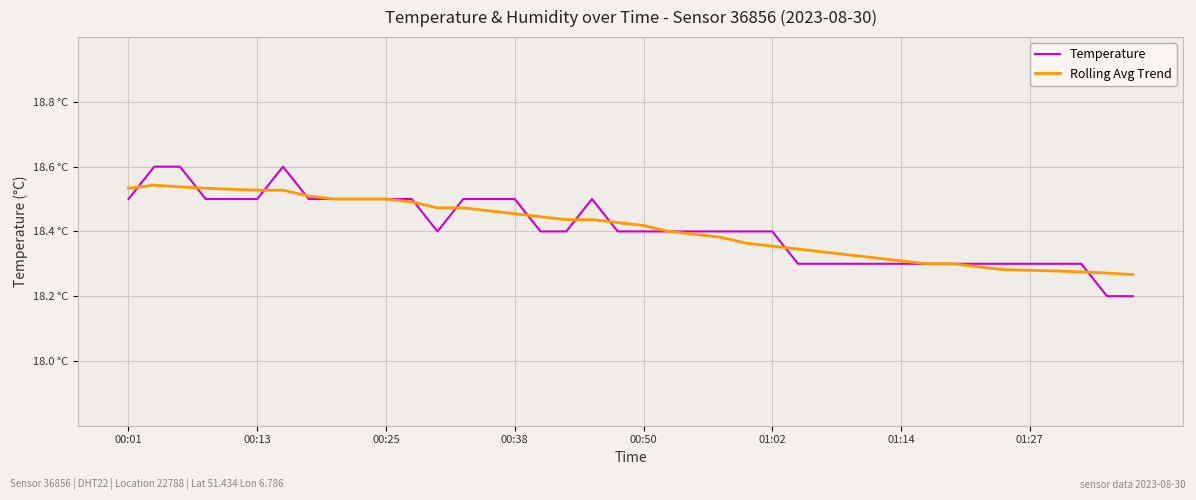

What is the maximum value shown in the chart?

18.6